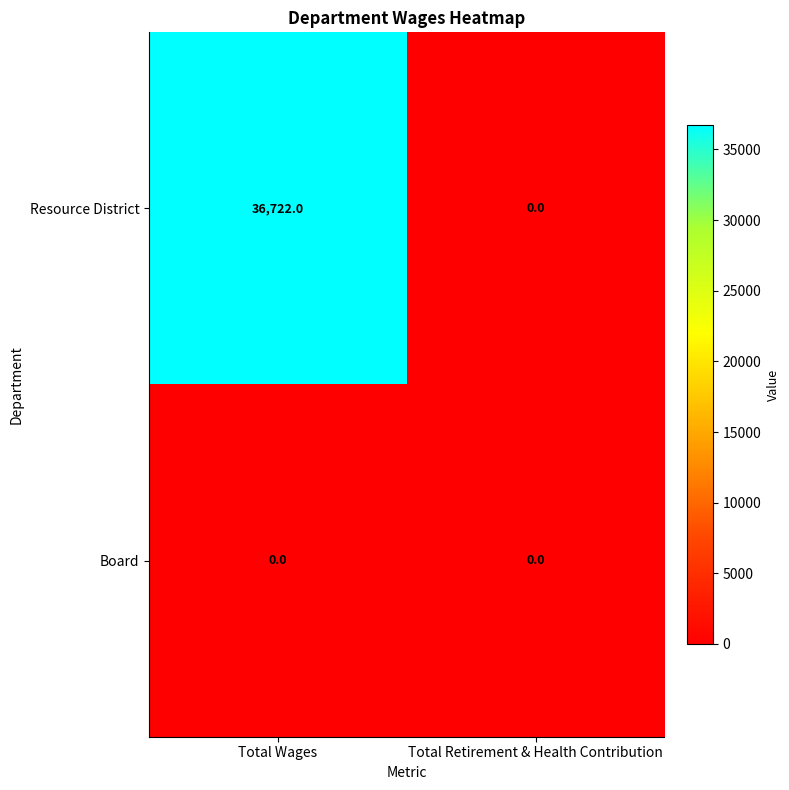

Rank the series by their maximum value, from highest to lowest.

Resource District, Board